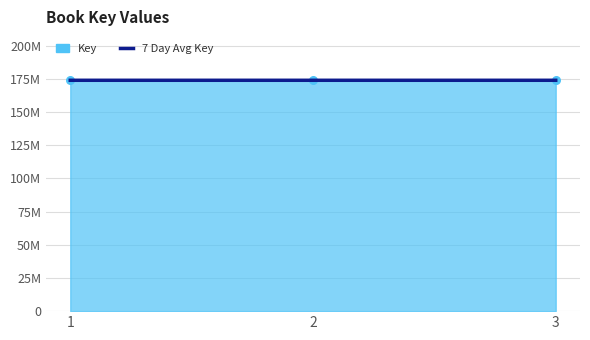

Between 2 and 1, which is larger?

2